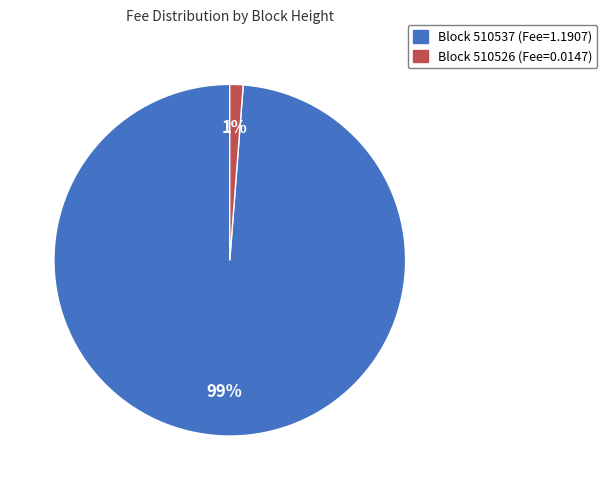

To the nearest percent, what is the average slice percentage?

50%